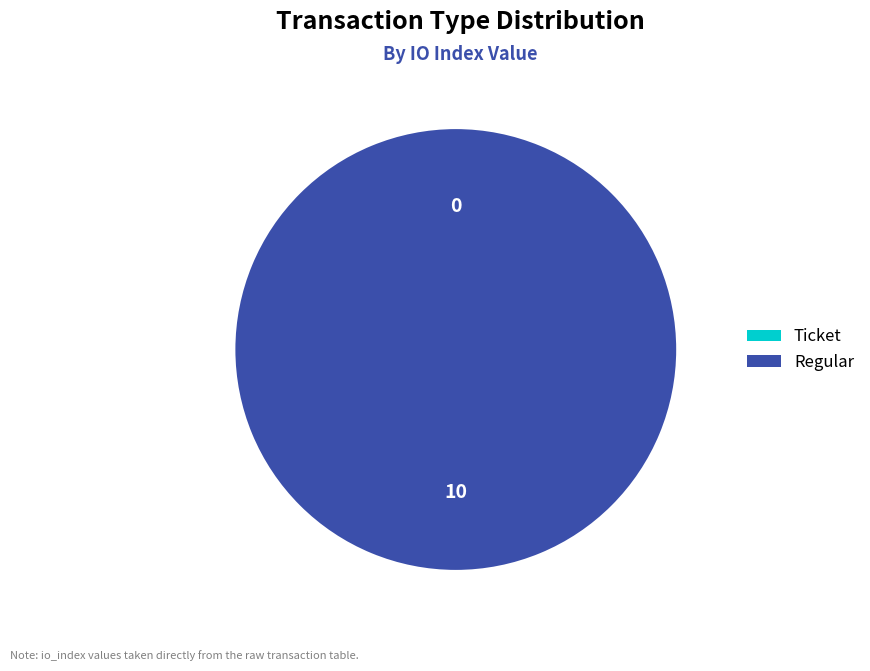

Rank the categories by value from lowest to highest.

Ticket, Regular